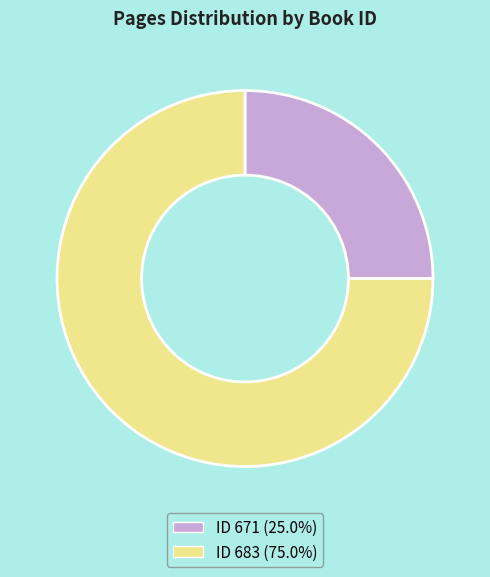

Is the sum of ID 671 (25.0%) and ID 683 (75.0%) greater than half?

Yes